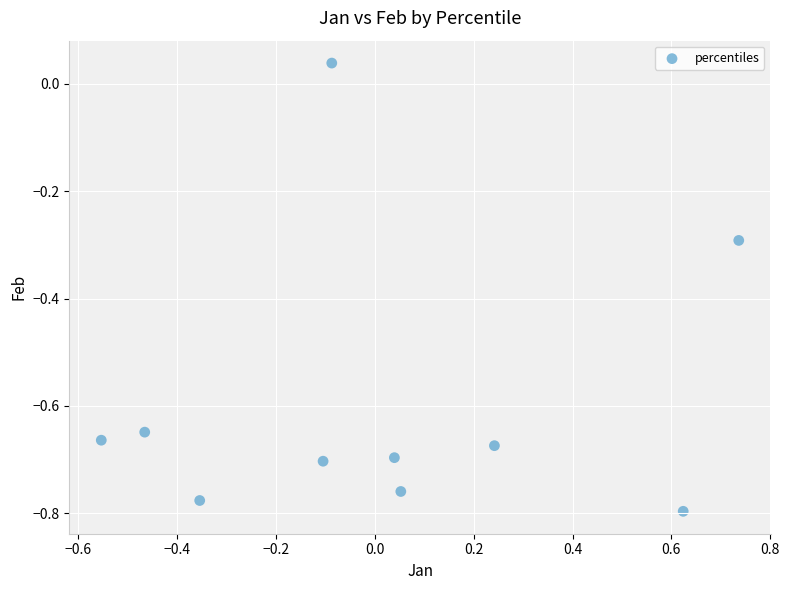

What is the range of Y values (max minus min)?

0.8